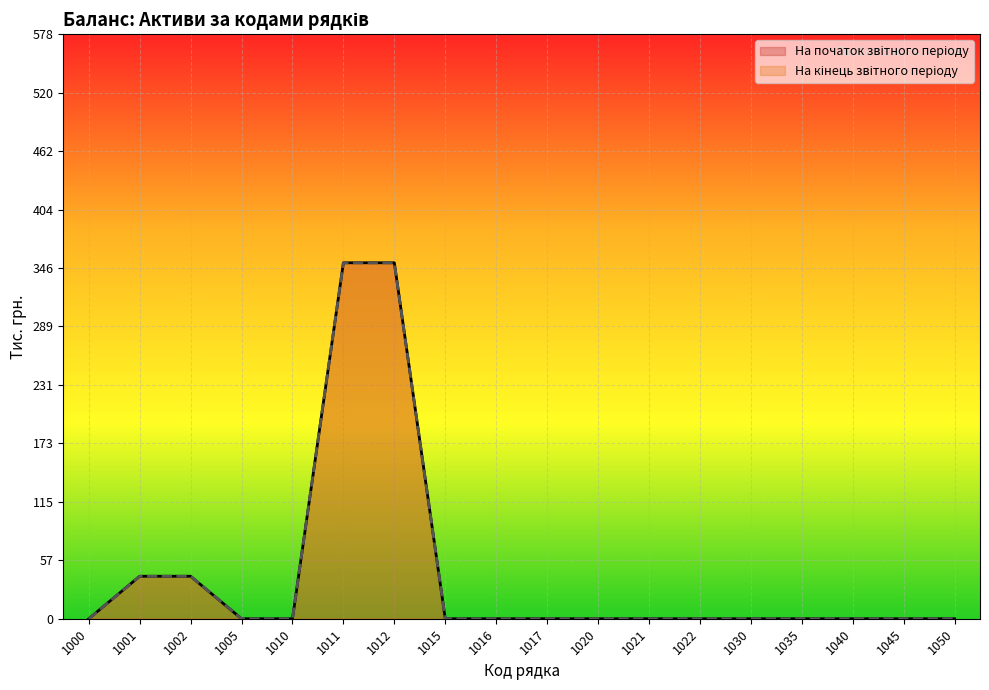

Does the chart display data point markers on the line(s)?

No